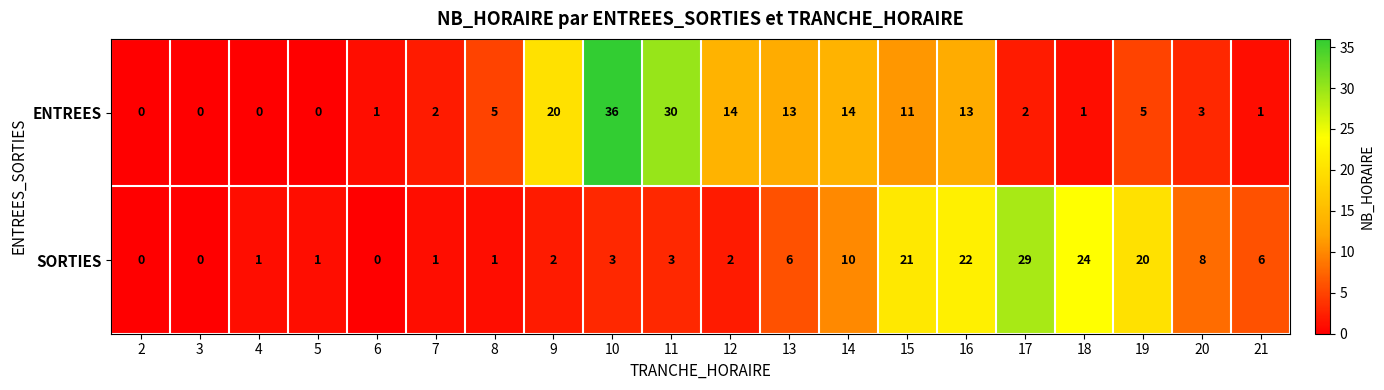

How many distinct data groups are displayed?

2